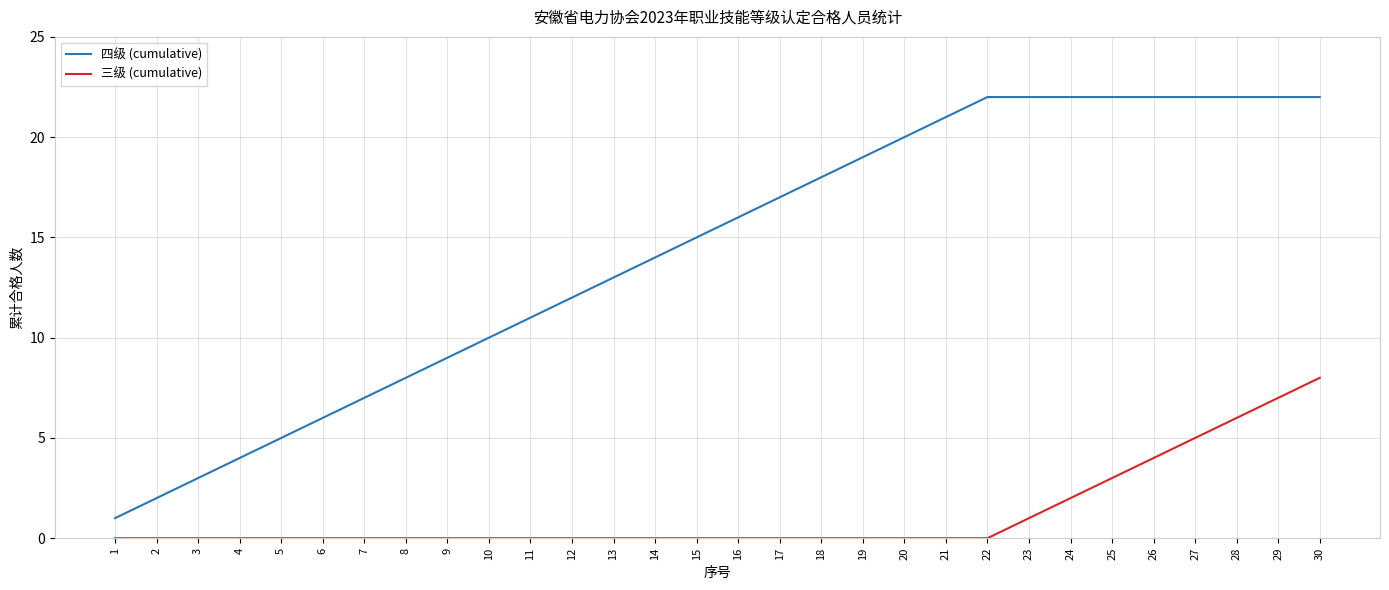

True or false: 三级 (cumulative) and 四级 (cumulative) cross at least once.

False